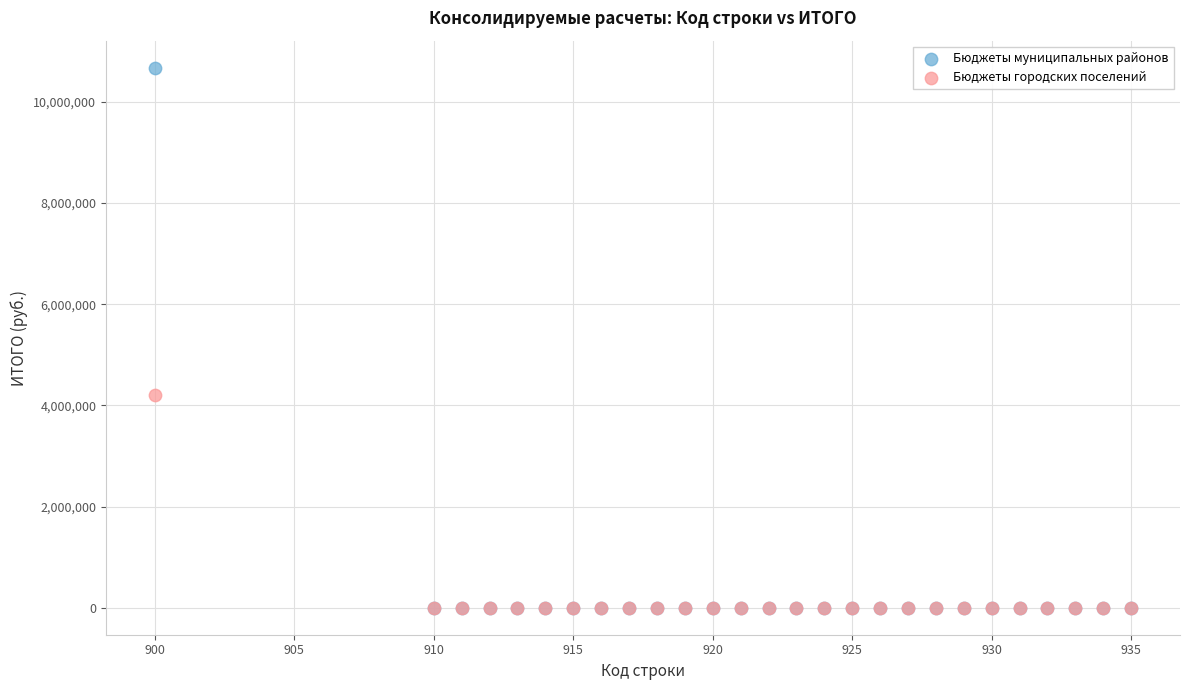

Across all series, what Y value is closest to 5338225?

4209100